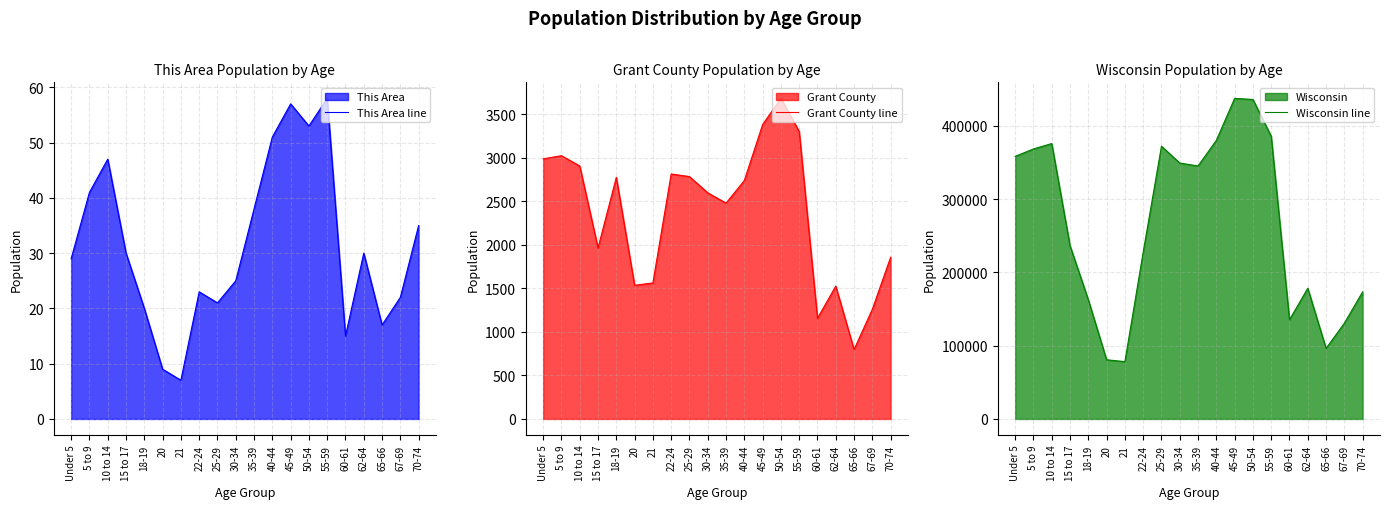

Reading left to right, what are all the values shown in this chart?

This Area line: 29	41	47	30	20	9	7	23	21	25	38	51	57	53	58	15	30	17	22	35
Grant County line: 2989	3025	2907	1965	2776	1536	1563	2815	2785	2599	2480	2740	3383	3684	3304	1157	1526	798	1261	1858
Wisconsin line: 358443	368617	375927	236505	162704	80763	78216	227573	372347	349347	345328	380338	437627	436126	385986	135437	178388	96316	130713	173467